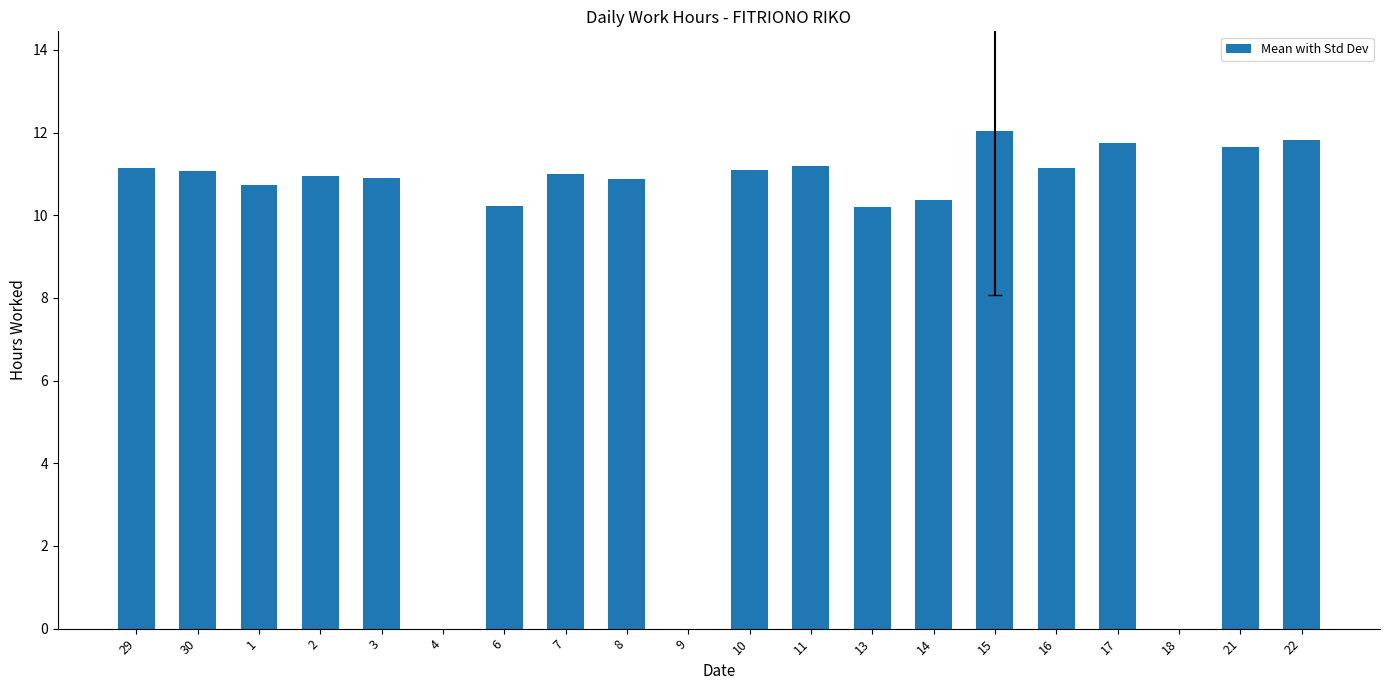

What is the maximum value shown in the chart?

12.0